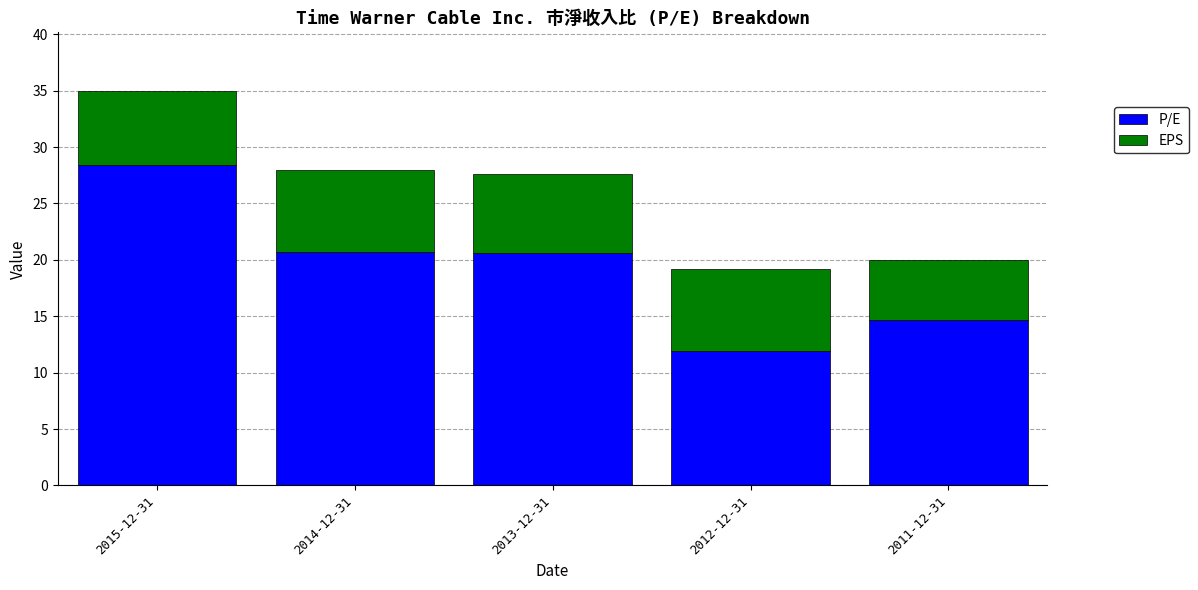

How many distinct data groups are displayed?

2